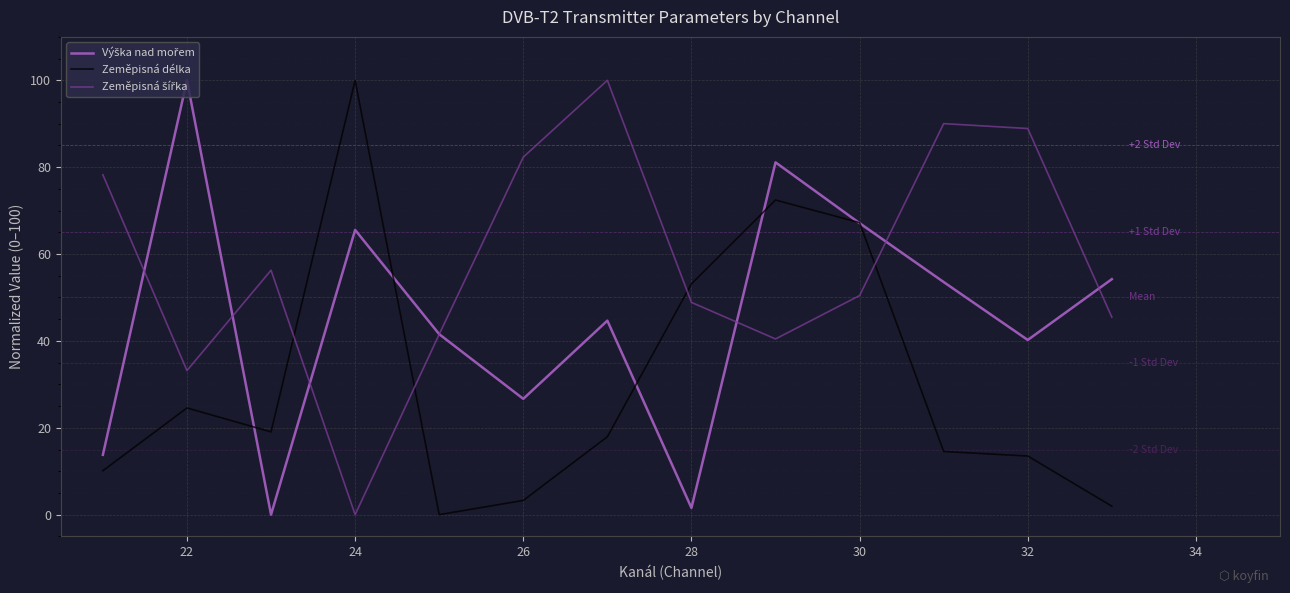

What is the greatest value displayed?

100.0